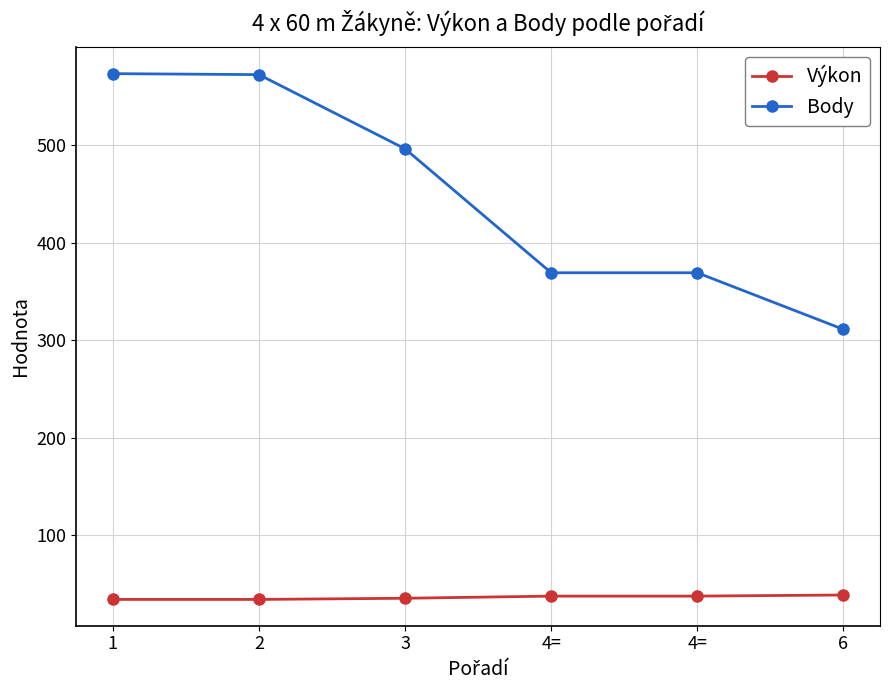

What is the minimum value for Výkon?

34.4